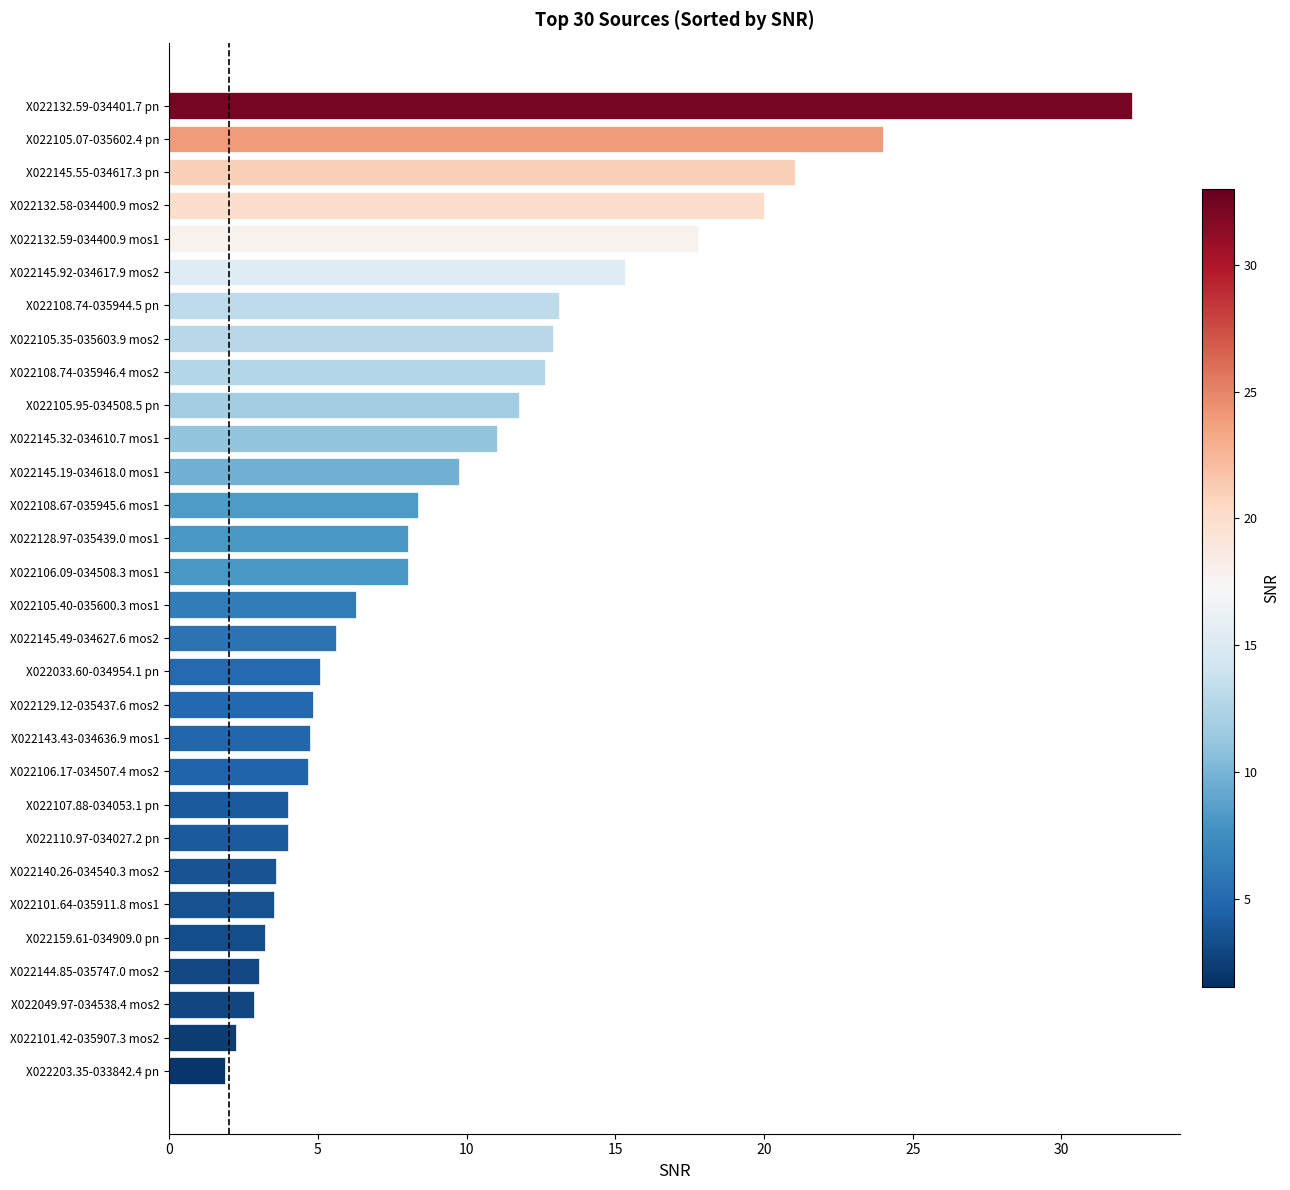

The value at X022145.19-034618.0 mos1 is 4.4. True or false?

False